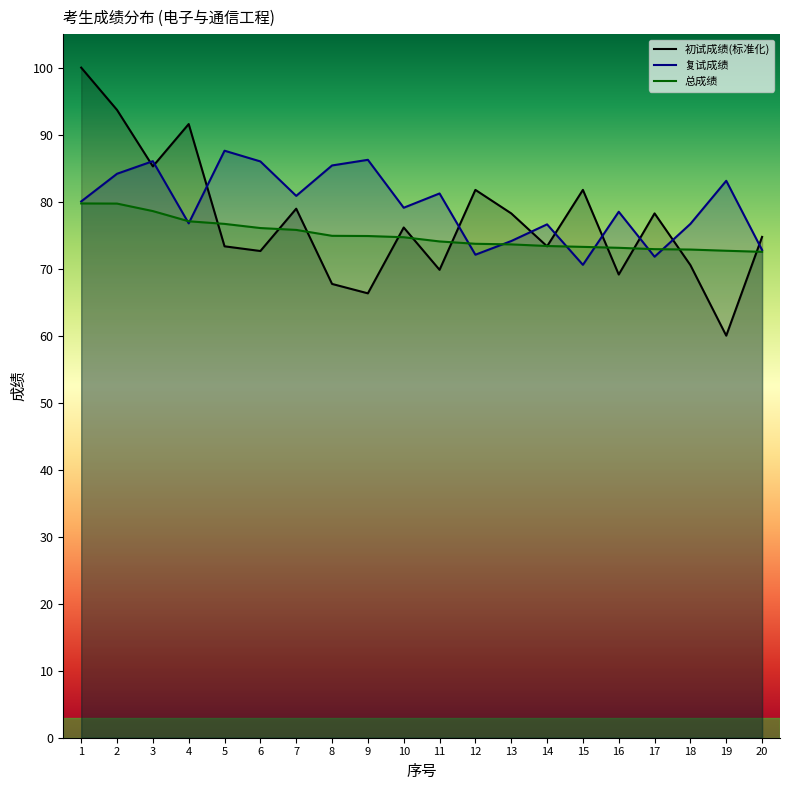

Which series has the largest range (max minus min)?

初试成绩(标准化)